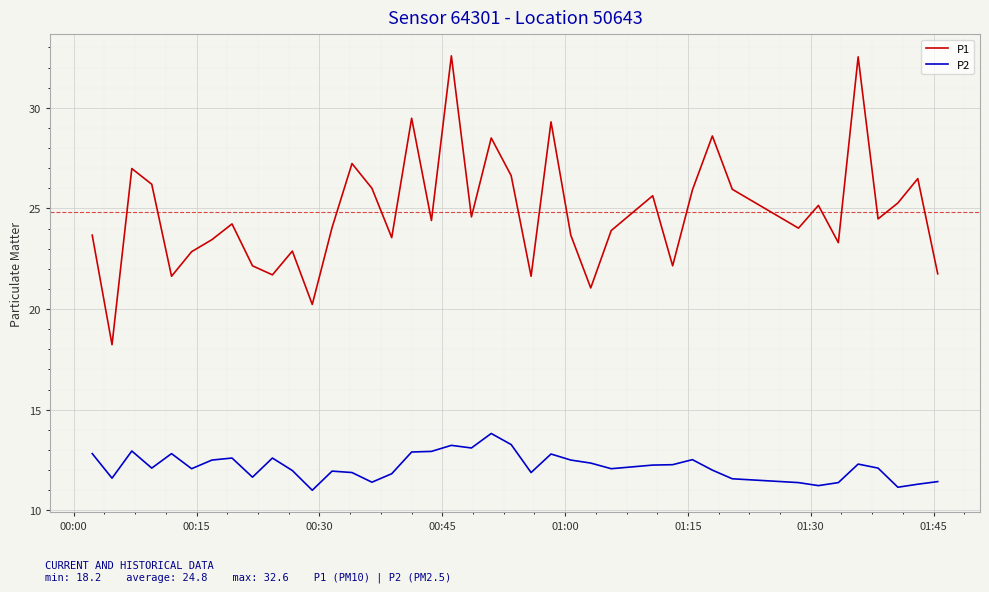

Which series has the widest spread of values?

P1